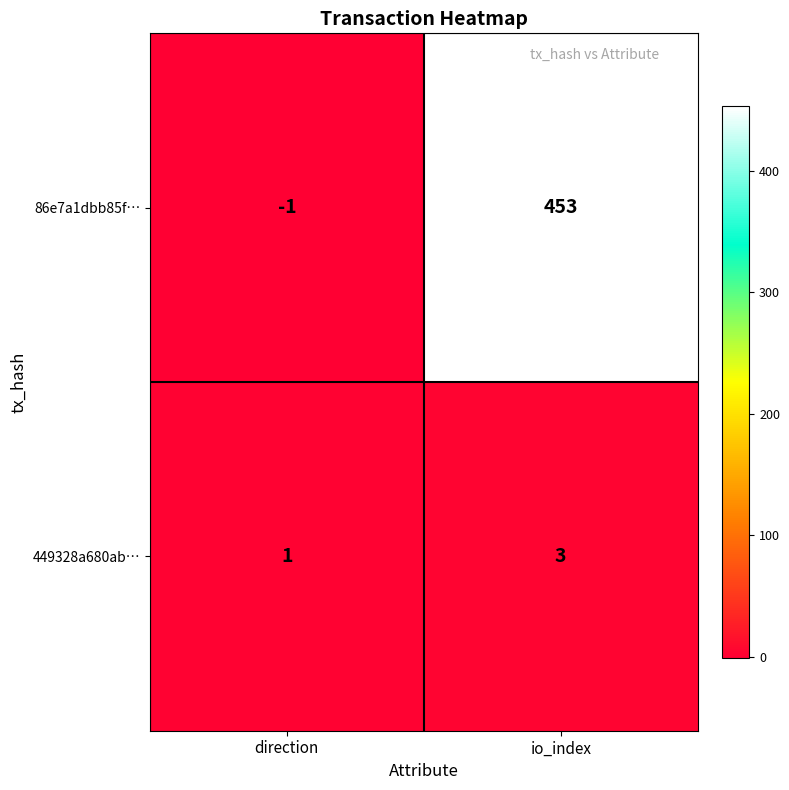

Between direction and io_index, which series saw the biggest shift?

86e7a1dbb85f…